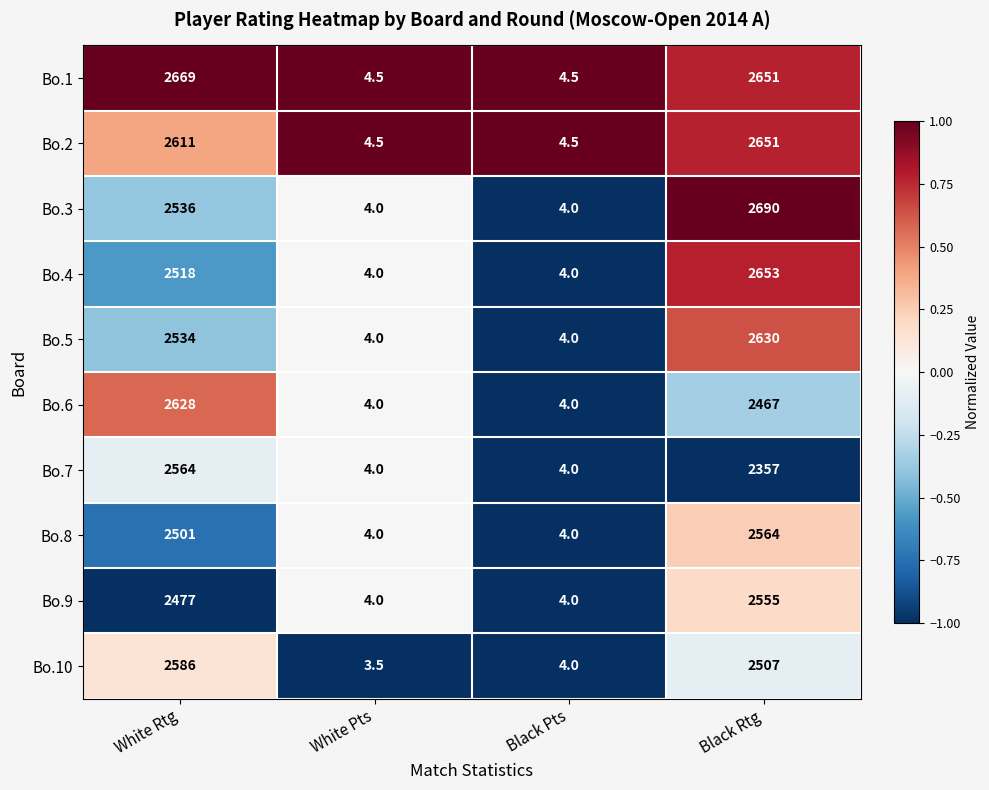

Which series has the largest total across all categories?

Bo.1